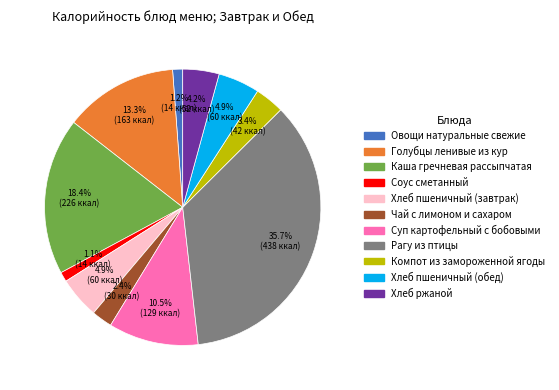

To the nearest percent, what percentage of the pie is Каша гречневая рассыпчатая?

18%